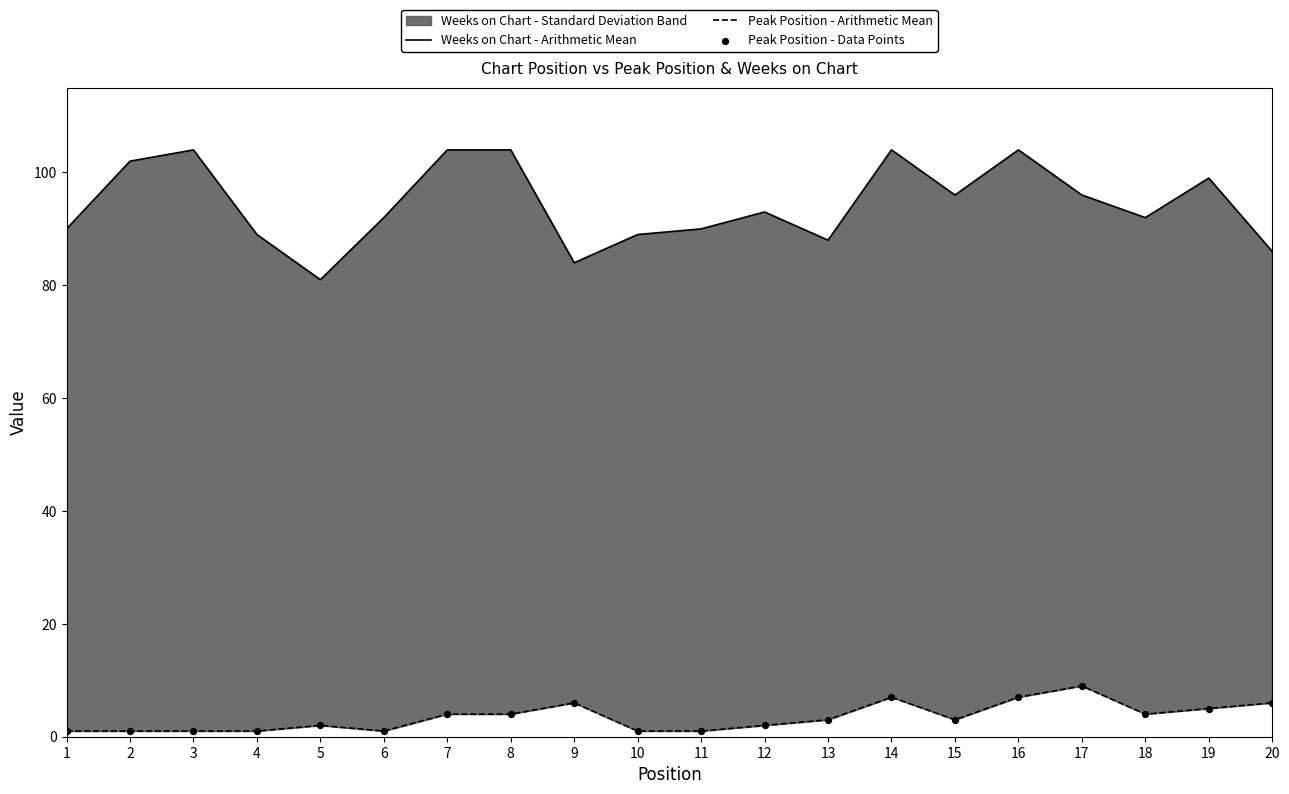

Which series has the largest Y range (max minus min)?

Weeks on Chart - Arithmetic Mean